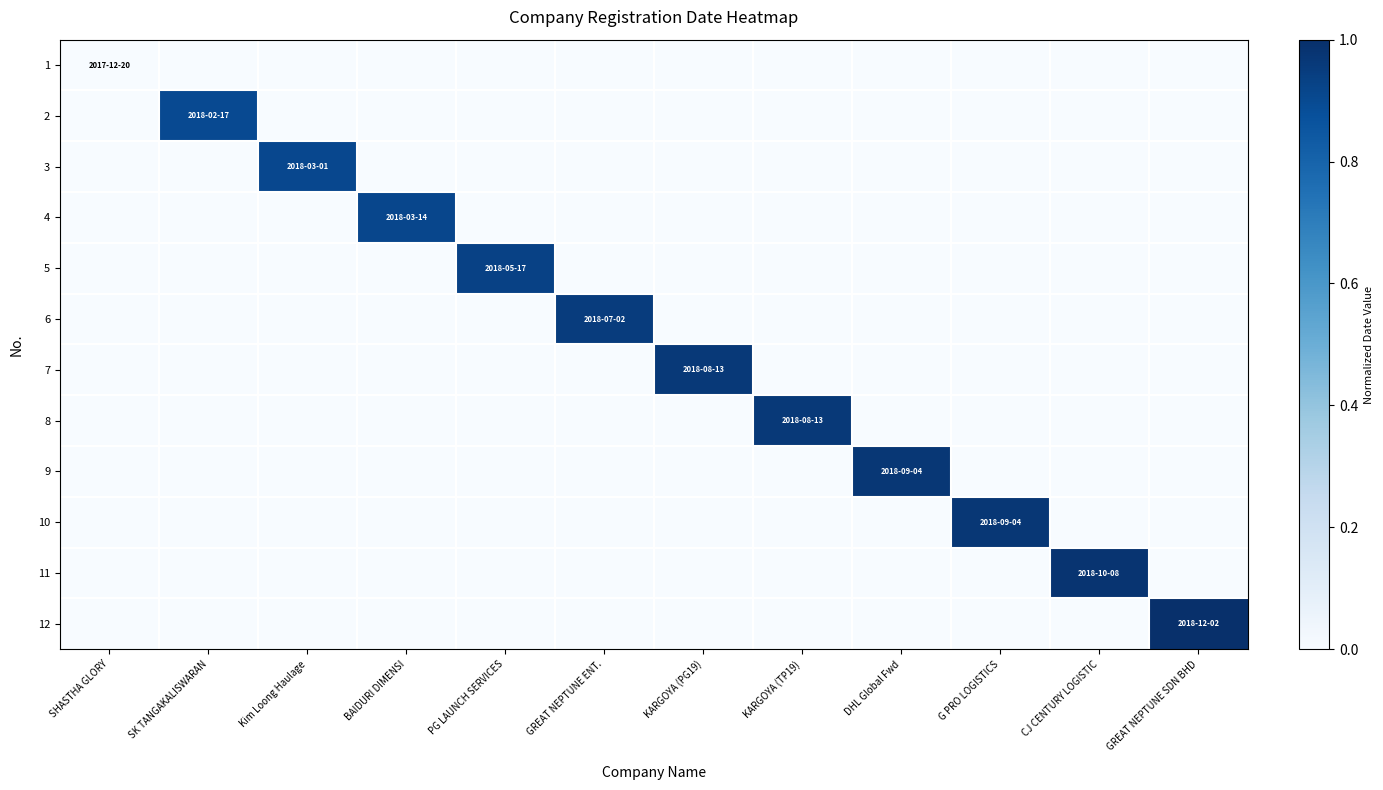

Which series has the largest range (max minus min)?

12